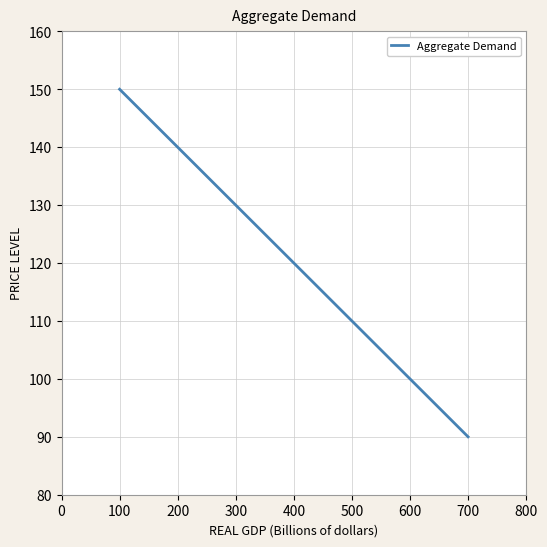

Reading left to right, what are all the values shown in this chart?

150	147	144	141	138	135	132	129	126	123	120	117	114	111	108	105	102	99	96	93	90